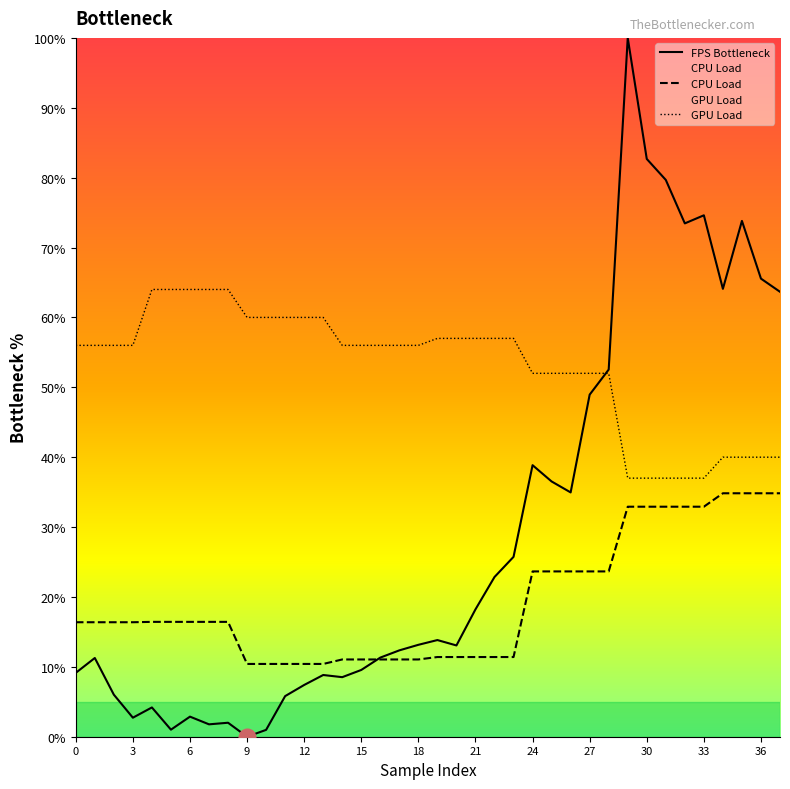

Does the chart display data point markers on the line(s)?

No